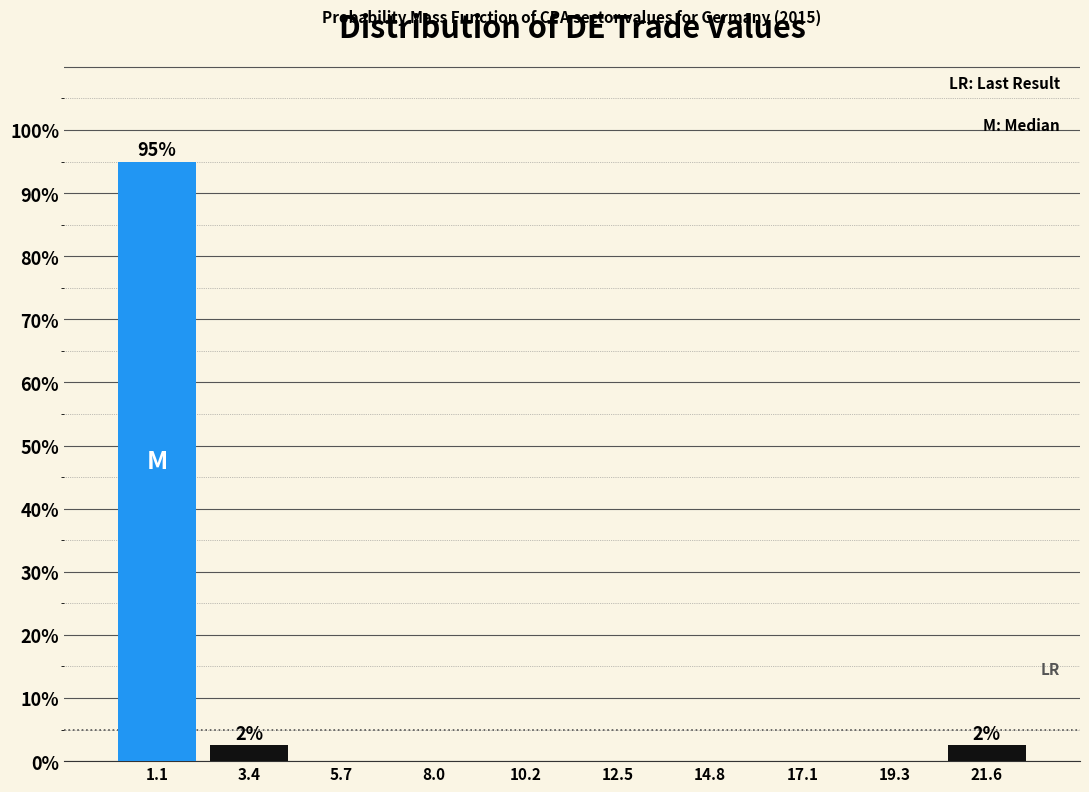

Which range on the x-axis has the tallest bar?

0.0 to 2.5